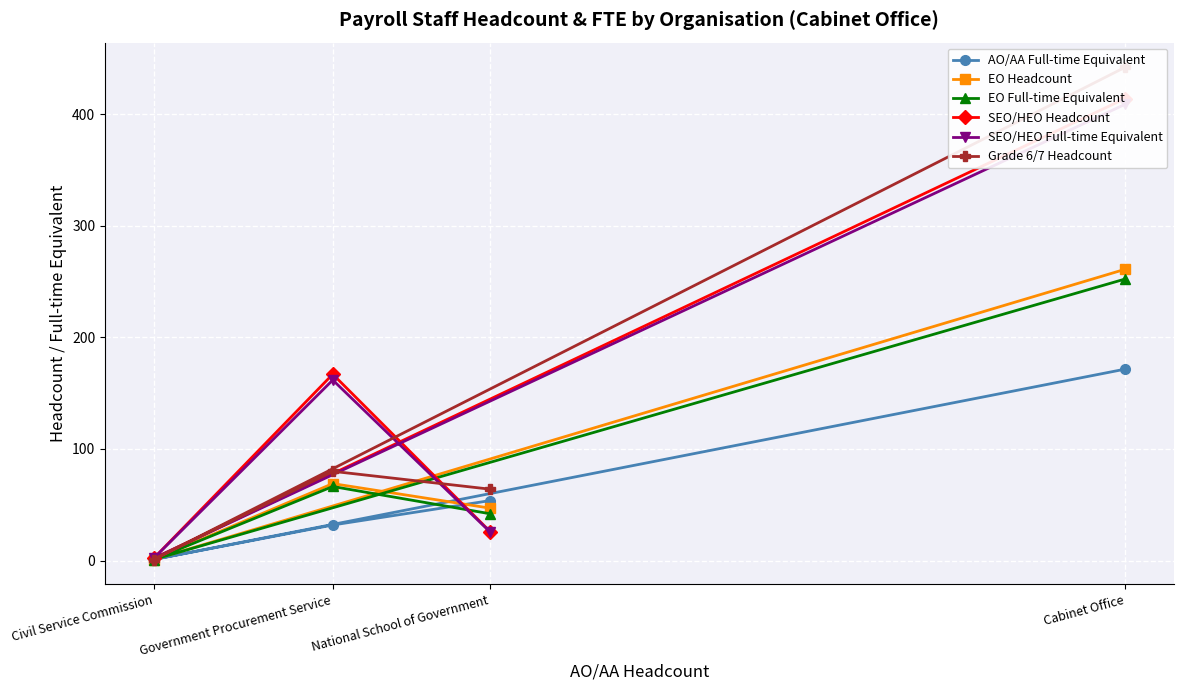

Which has a higher value, Cabinet Office or National School of Government?

Cabinet Office